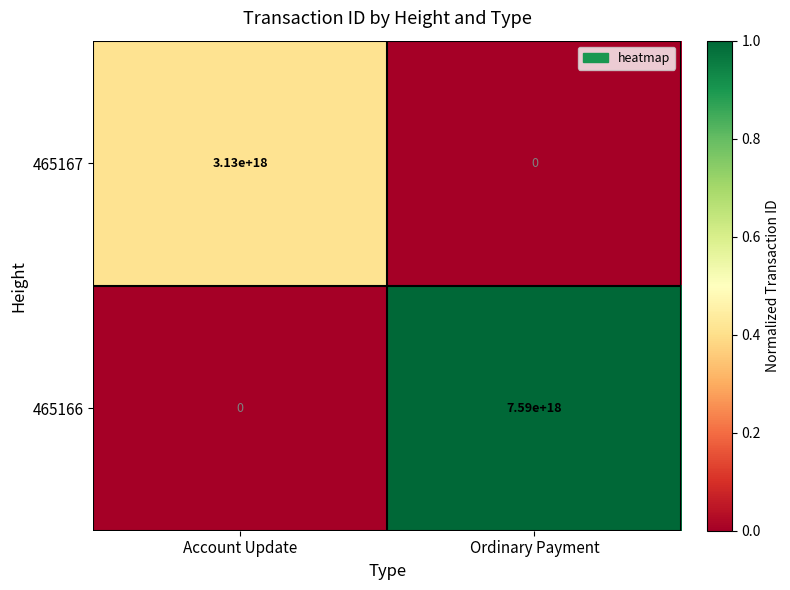

List the series in order of their peak value, highest first.

465166, 465167